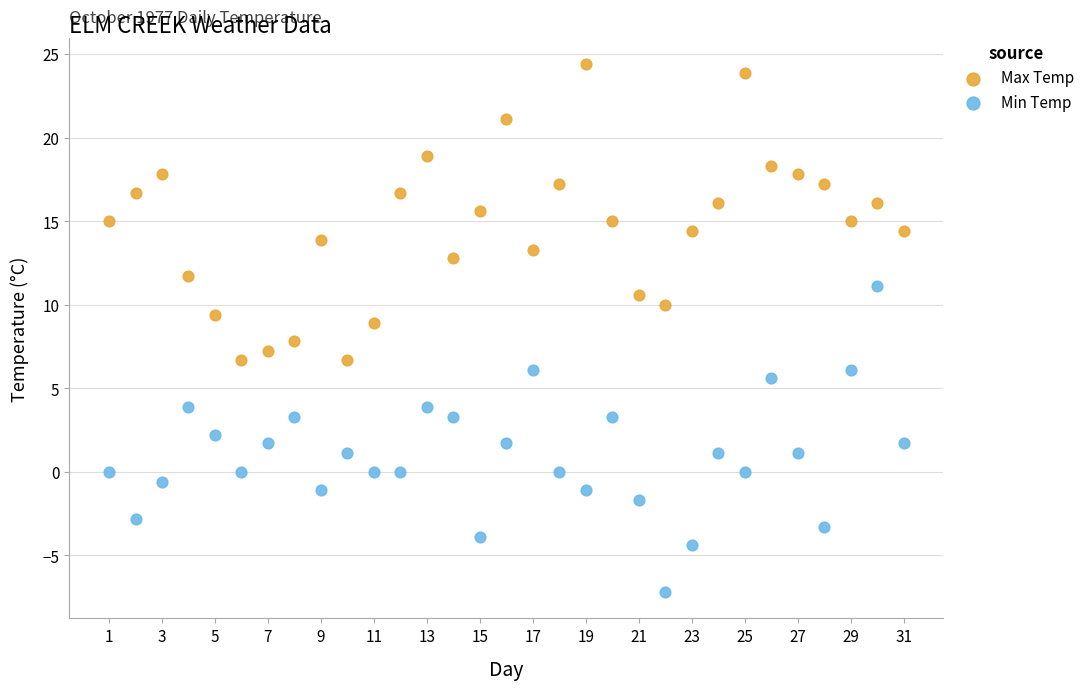

Across all data points, what is the range of X values (max minus min)?

30.0